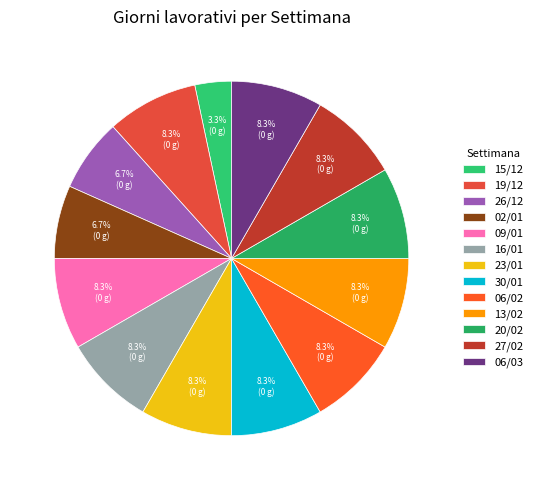

True or false: 20/02 accounts for 8% of the total.

True